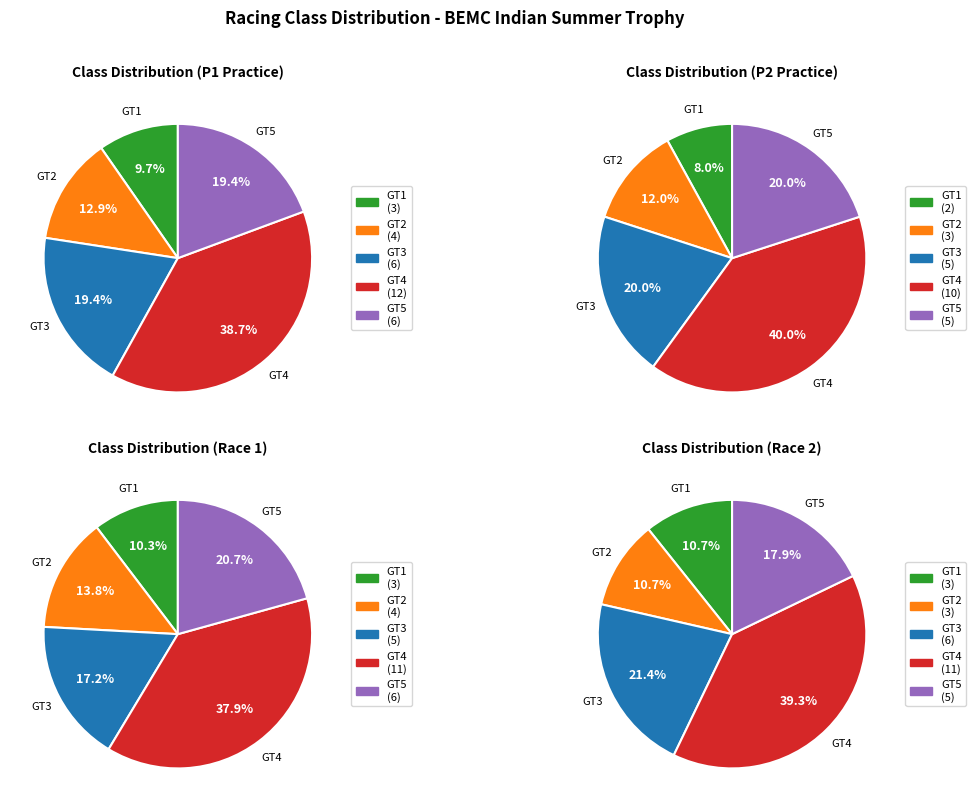

What percentage do GT1 and GT4 together represent?

48.4%